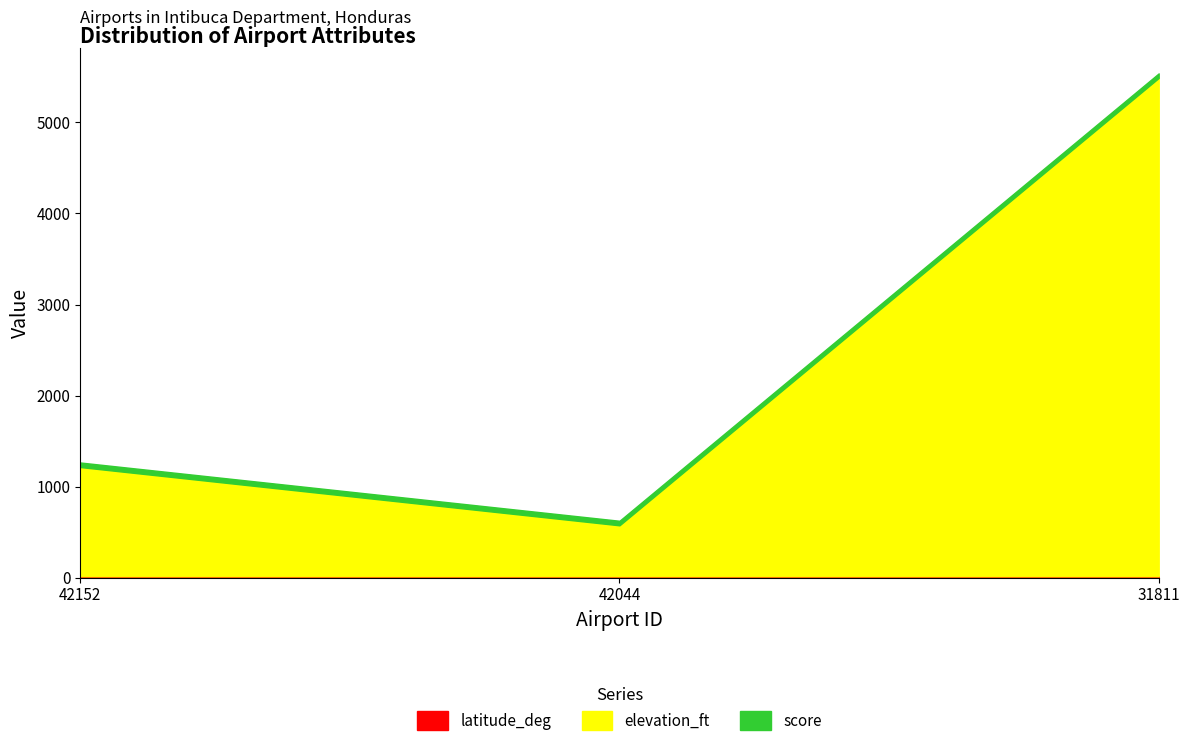

At which category is the sum across all series the highest?

31811